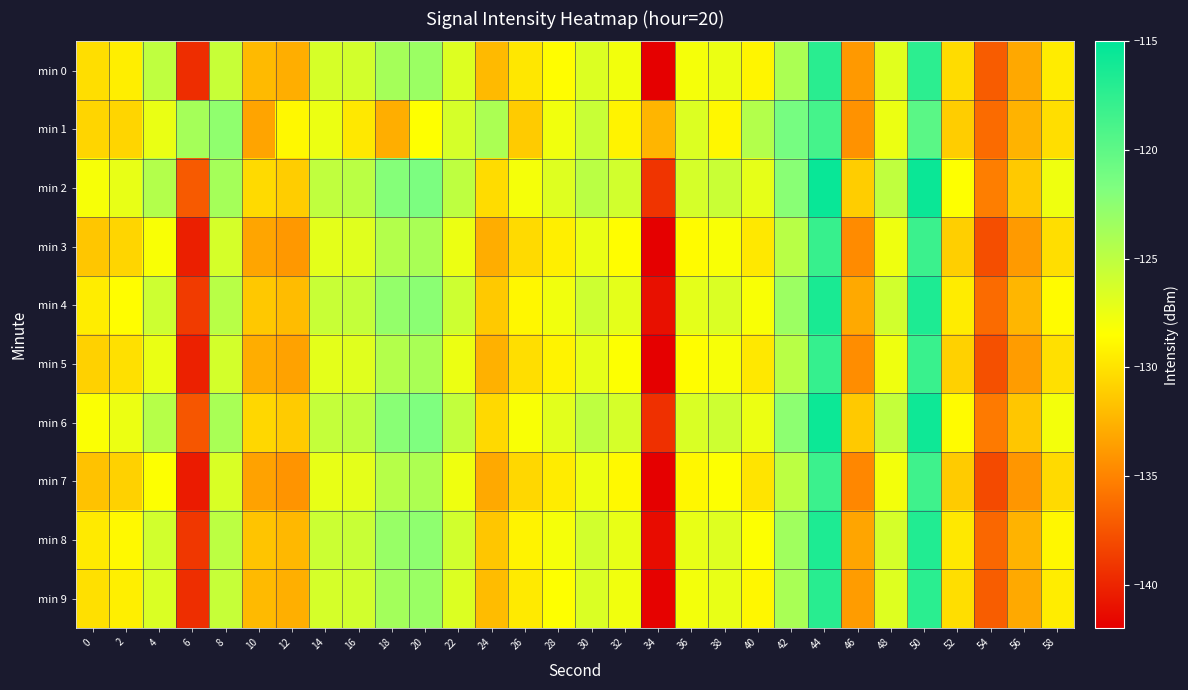

At 20, list the series in order from largest to smallest.

min 2, min 6, min 4, min 8, min 9, min 0, min 3, min 5, min 7, min 1